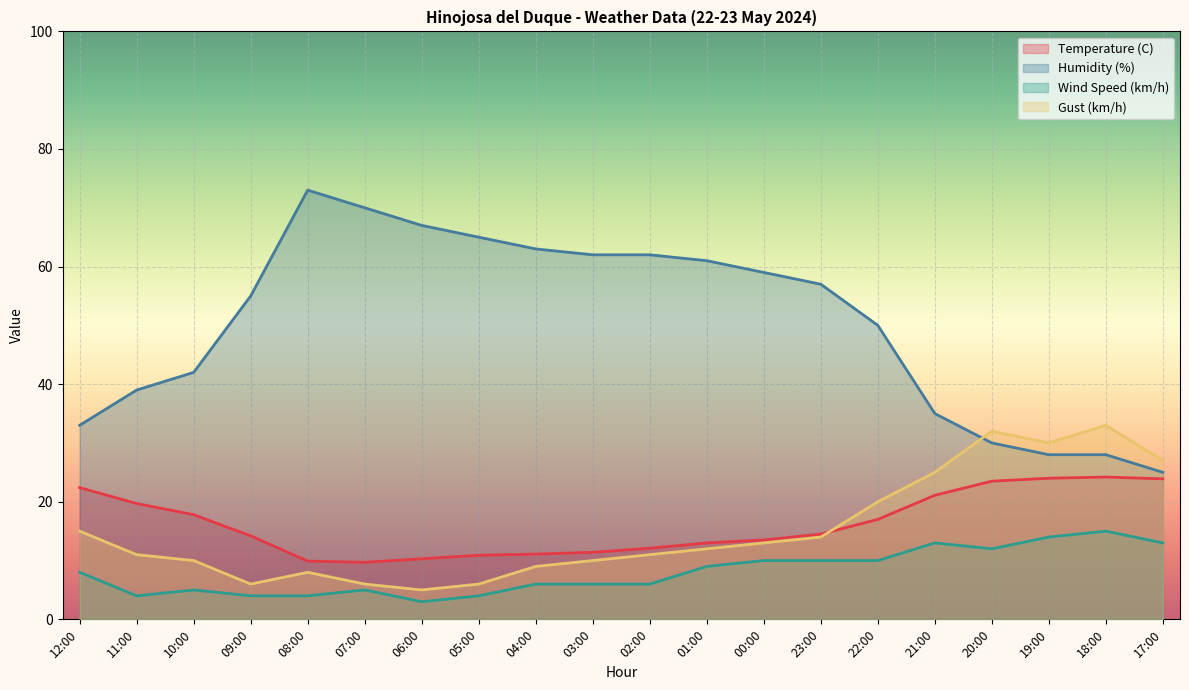

At 01:00, list the series in order from smallest to largest.

Wind Speed (km/h), Gust (km/h), Temperature (C), Humidity (%)